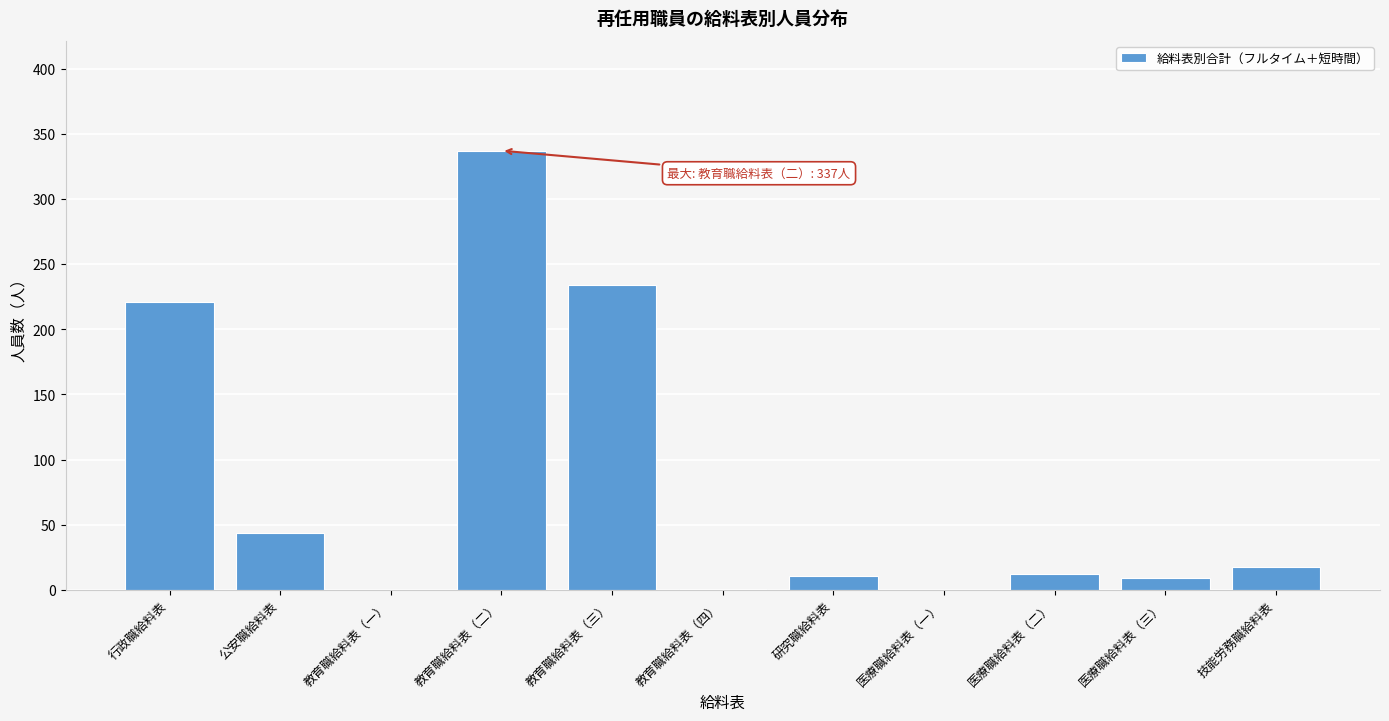

Which label corresponds to the largest value in the chart?

教育職給料表（二）